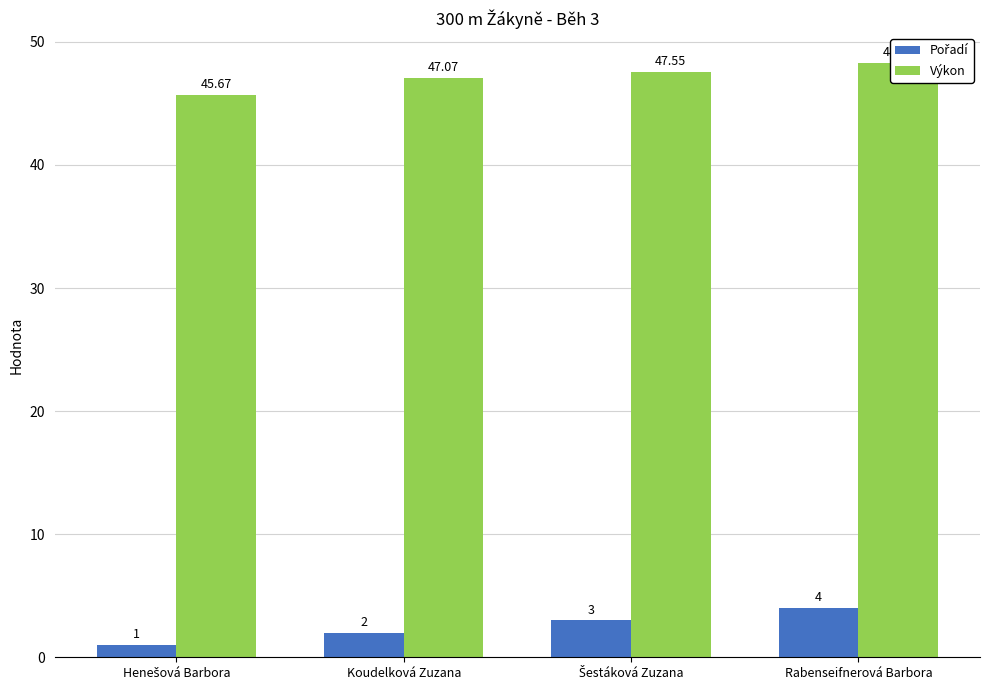

How many distinct data groups are displayed?

2